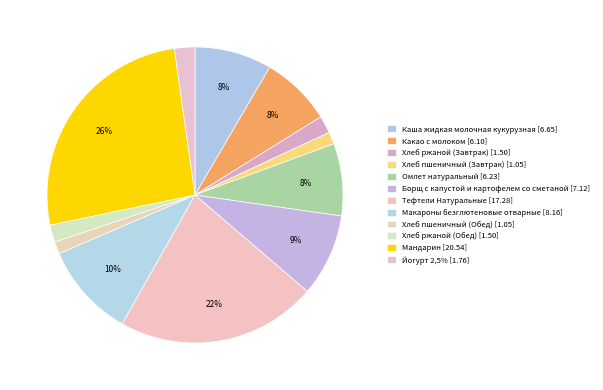

Is Омлет натуральный the majority of the pie?

No